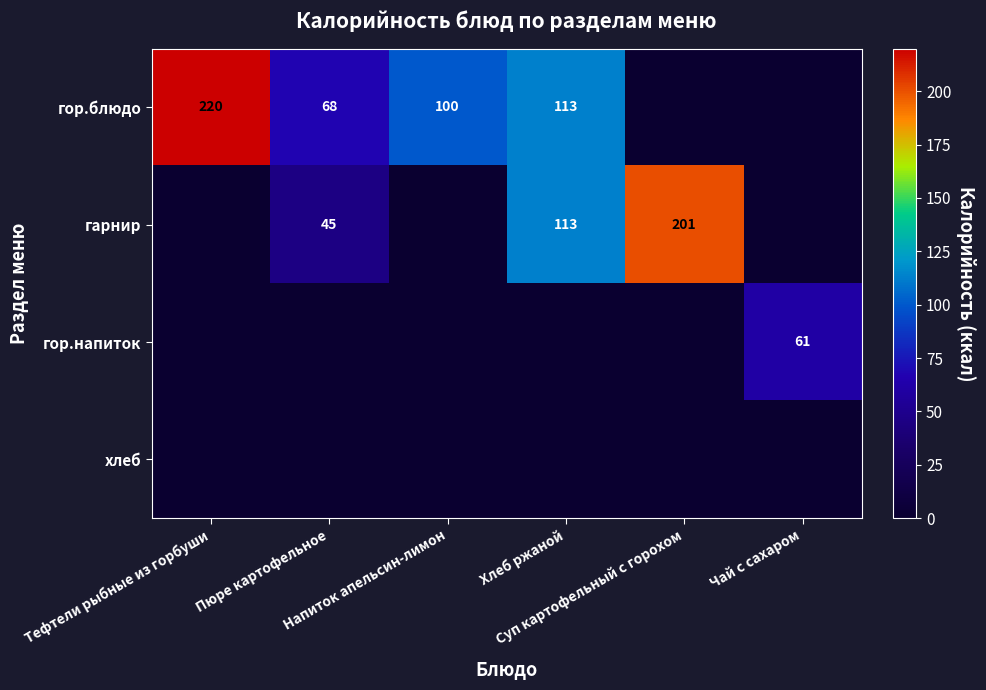

How many categories are shown in the chart?

6